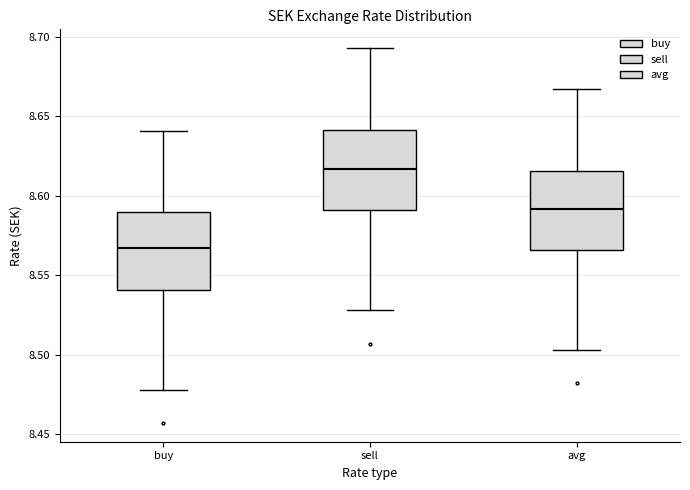

Where does the lower whisker of the box for buy end on the y-axis? The values are not printed on the chart, so give them approximately, as read against the axis.

8.480